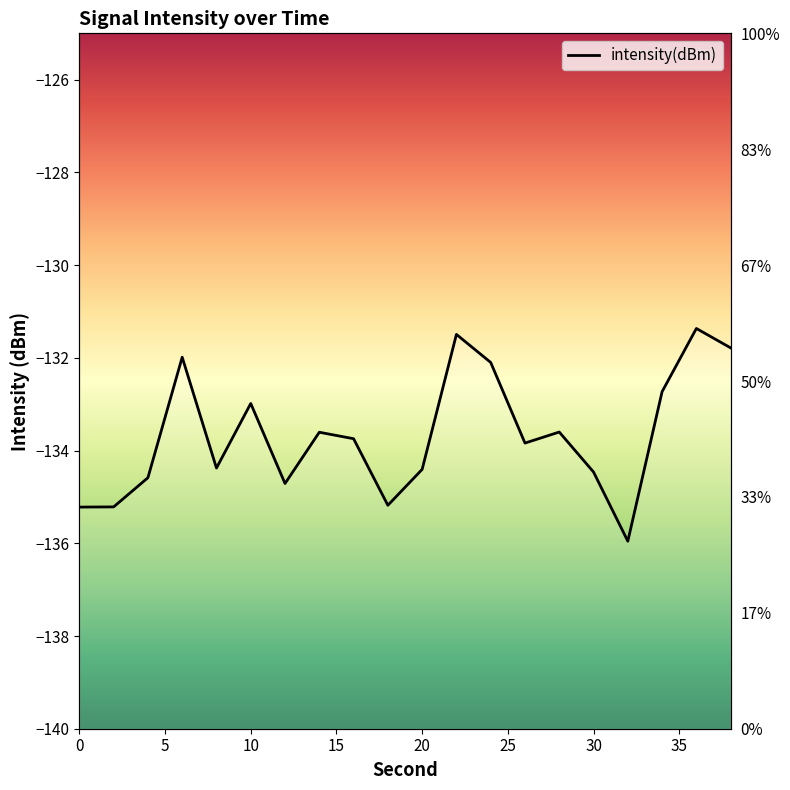

What is the value of the 2nd point from the left?

-135.2